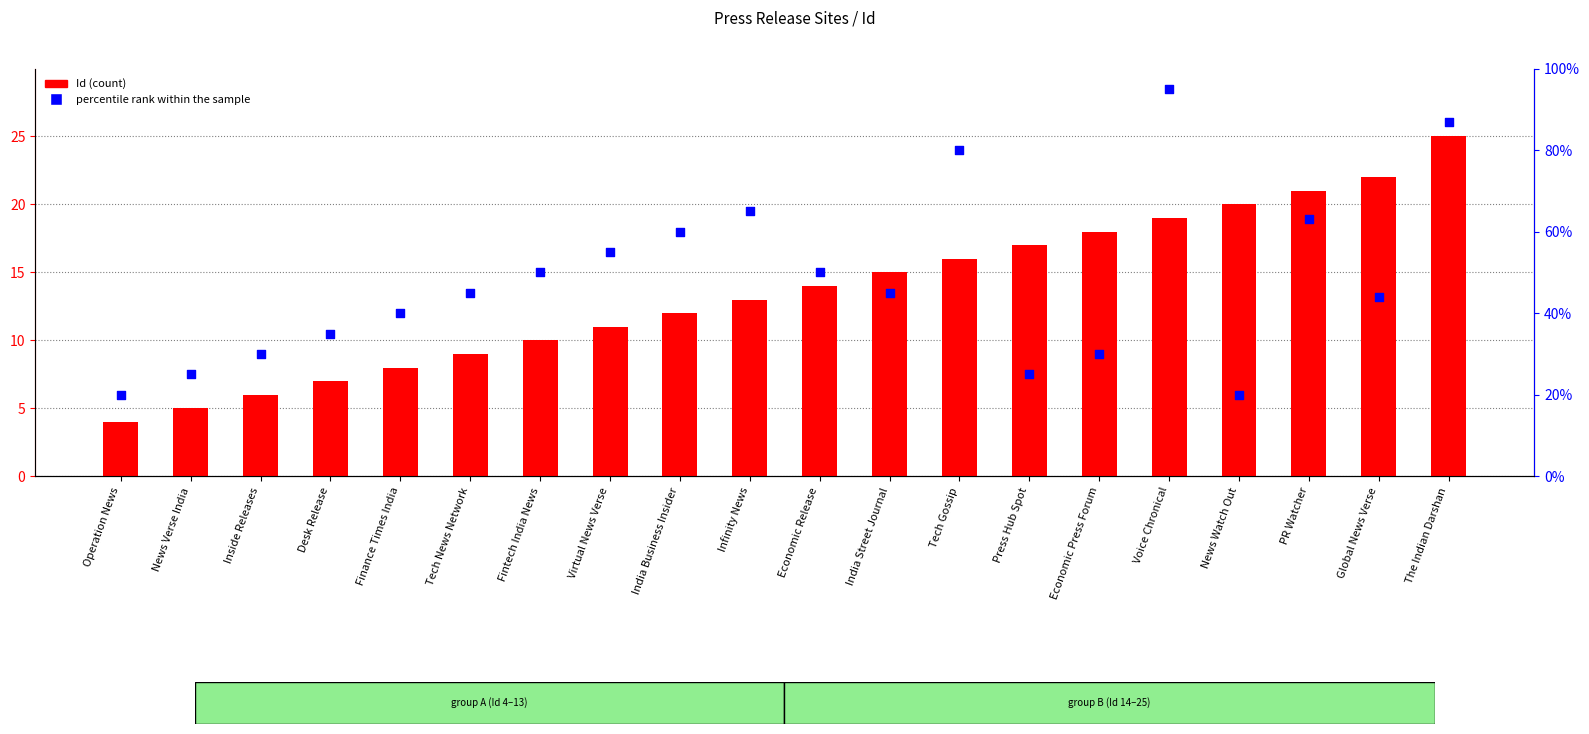

What is the total value across all series at Press Hub Spot?

42